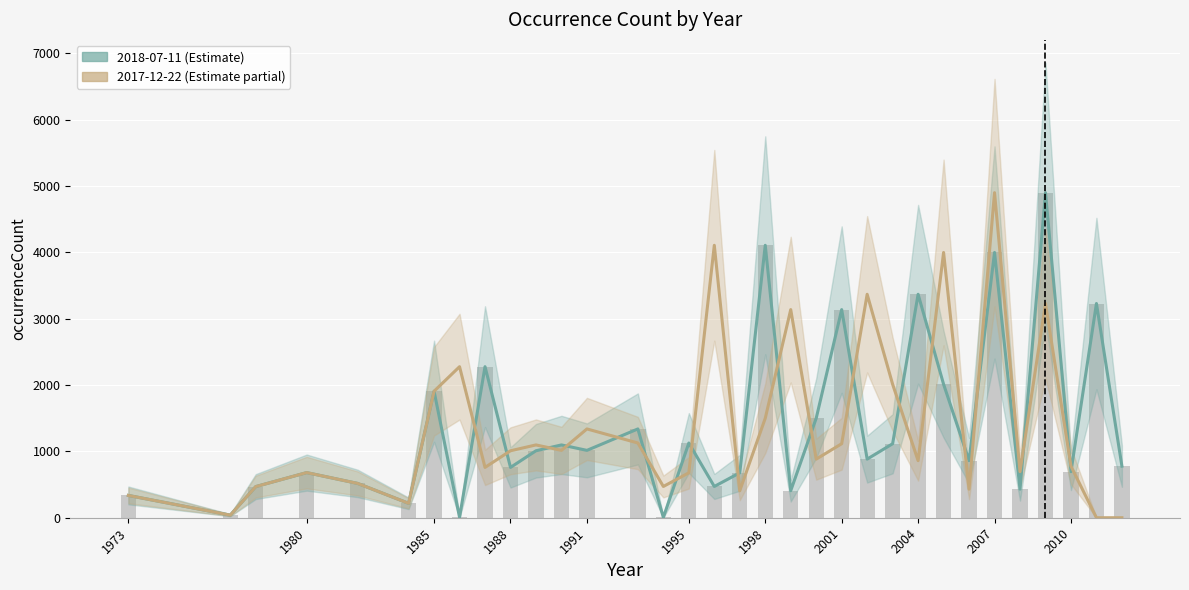

At which category does the chart reach its minimum across all series?

2011